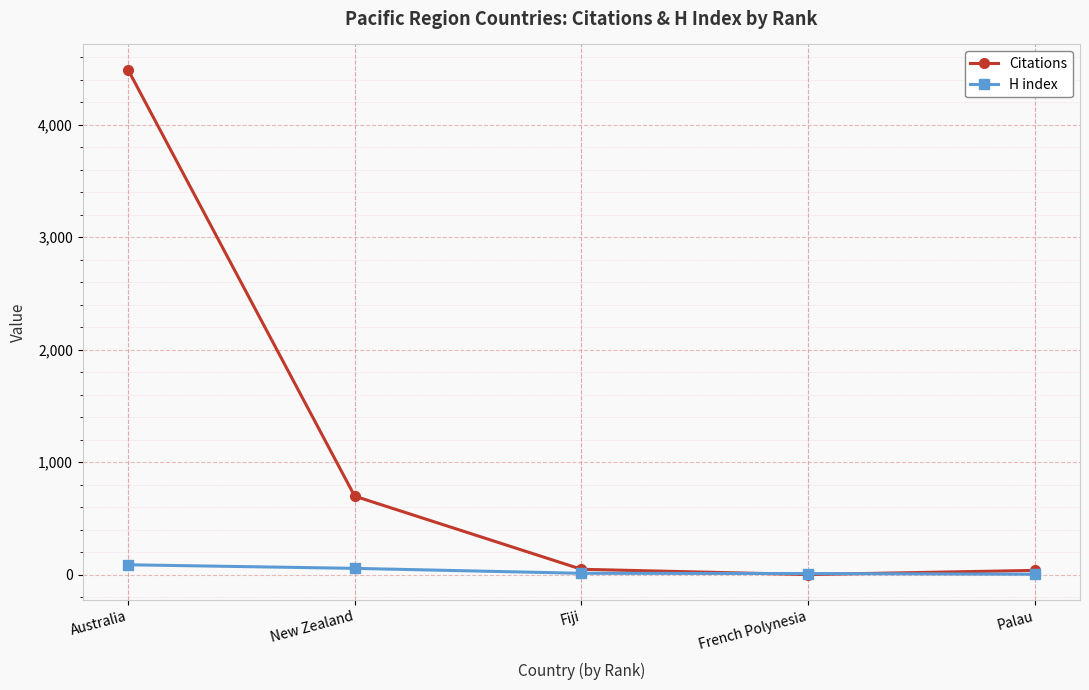

Which category has the highest value in the Citations series?

Australia